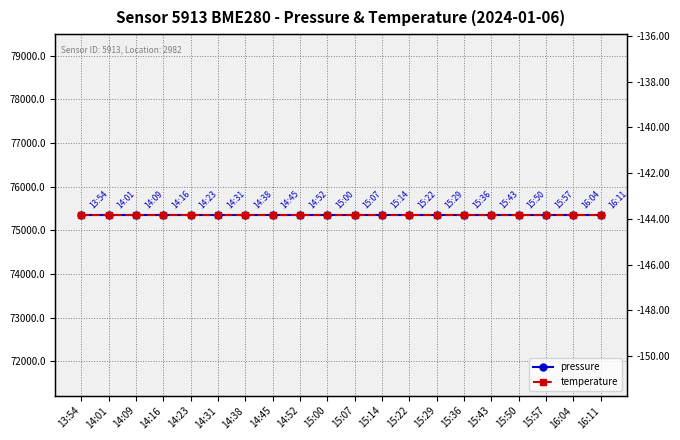

How many lines are shown in the chart?

2